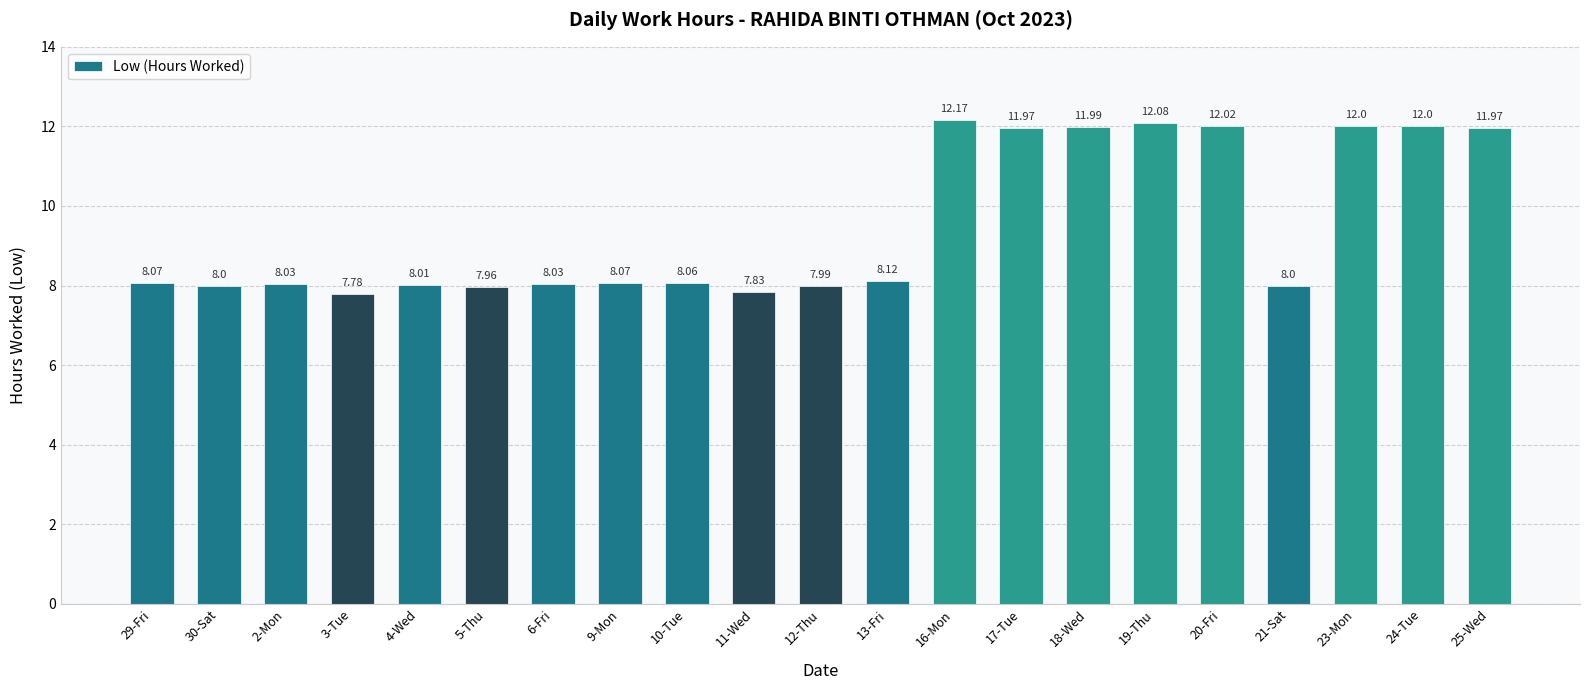

How many distinct data groups are displayed?

1